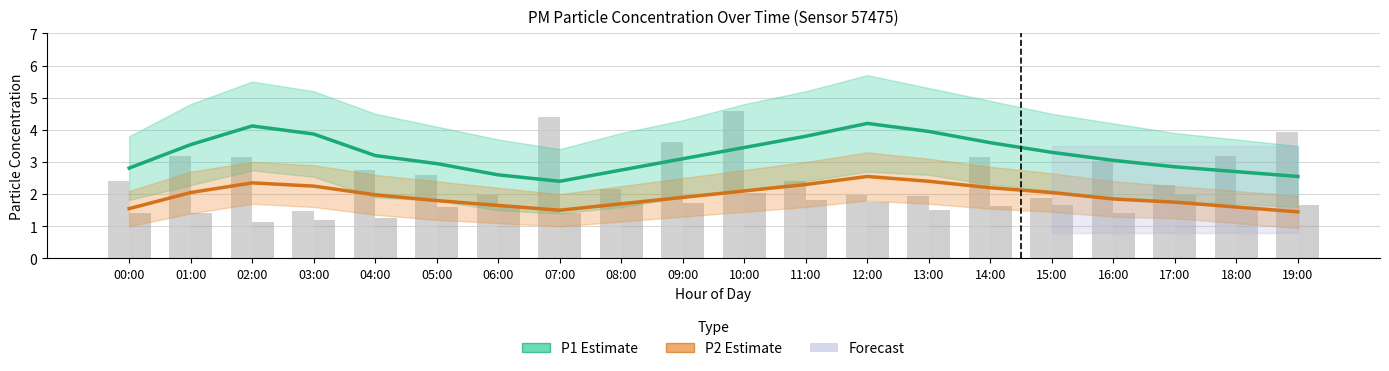

Rank the series at 09:00 from highest to lowest value.

P1 raw, P1 Estimate, P2 Estimate, P2 raw